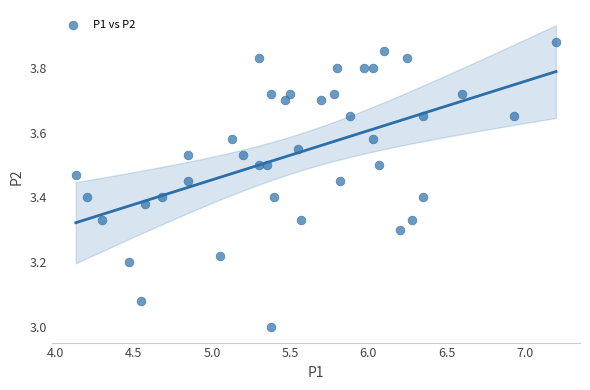

What is the range of Y values (max minus min)?

0.9